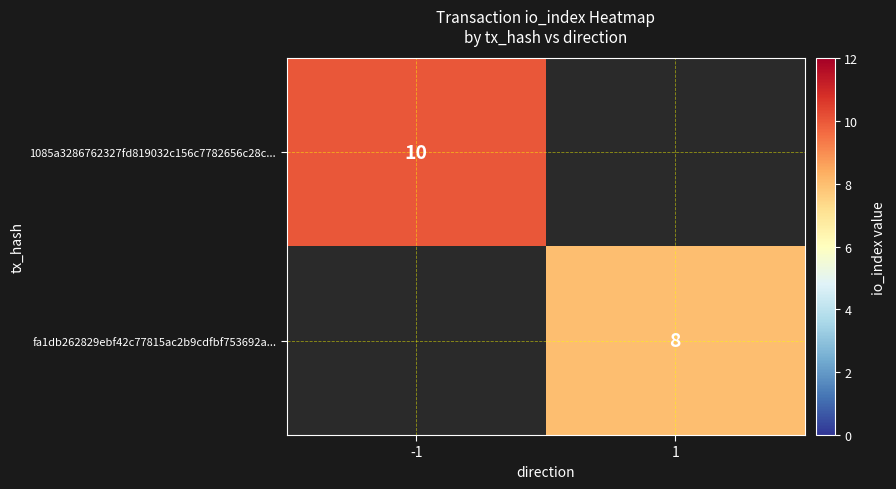

At how many categories does at least one series exceed 8?

1